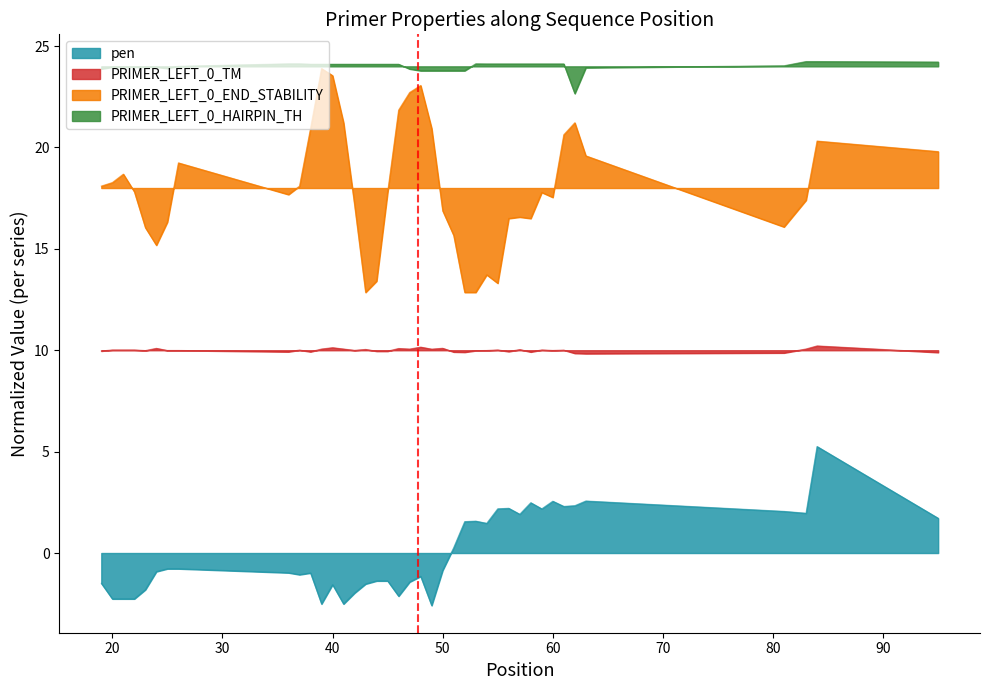

What is the value of the PRIMER_LEFT_0_END_STABILITY point at the 34th from the left?

20.6